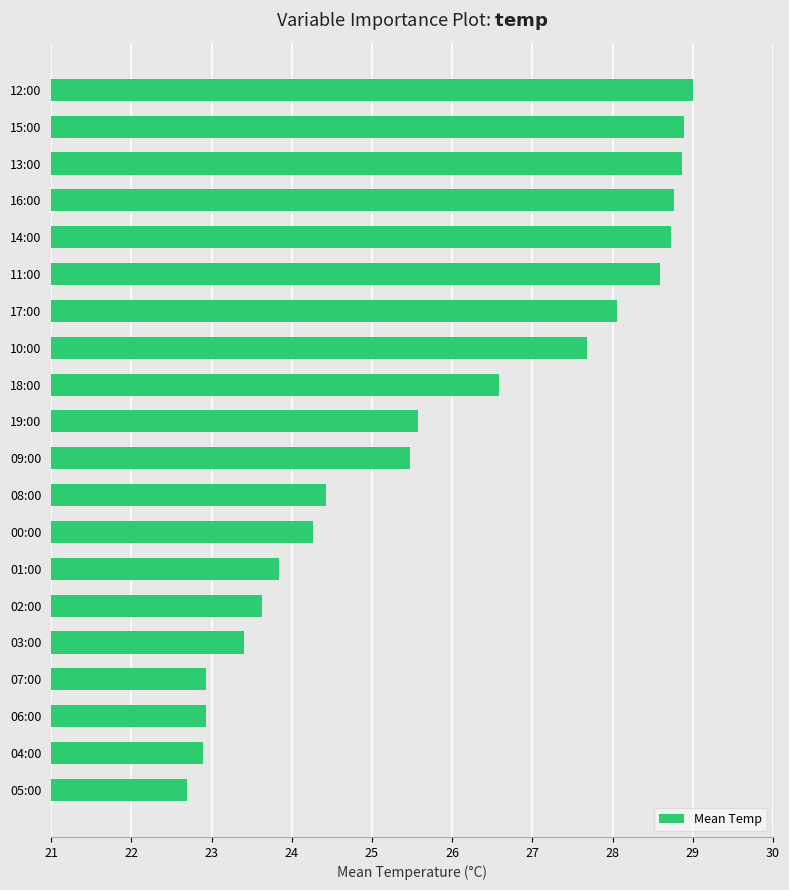

True or false: the data shows 22.7 at 05:00.

True